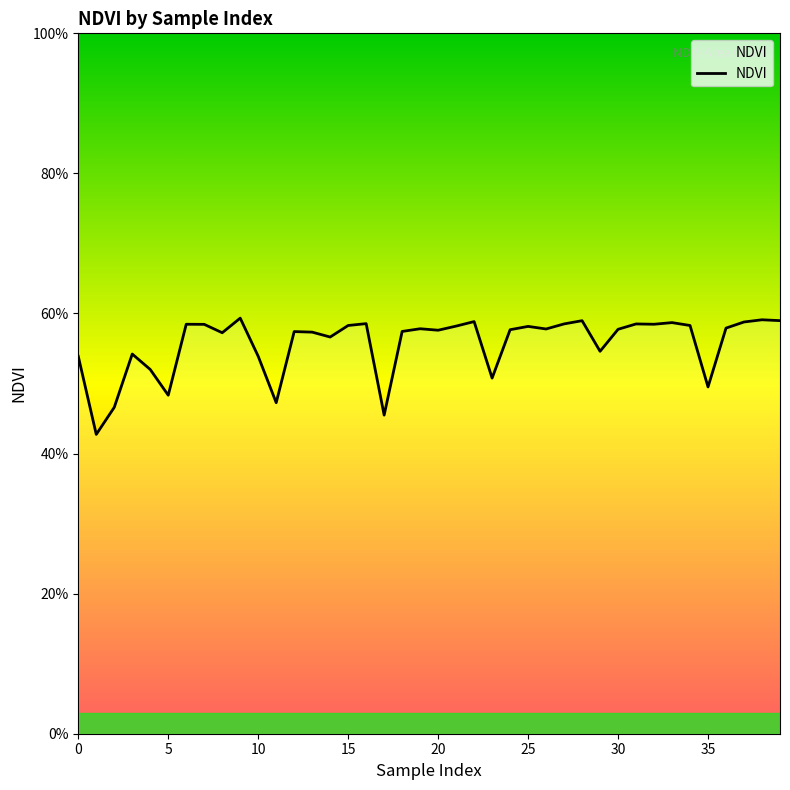

What is the difference between the maximum and minimum values?

16.6